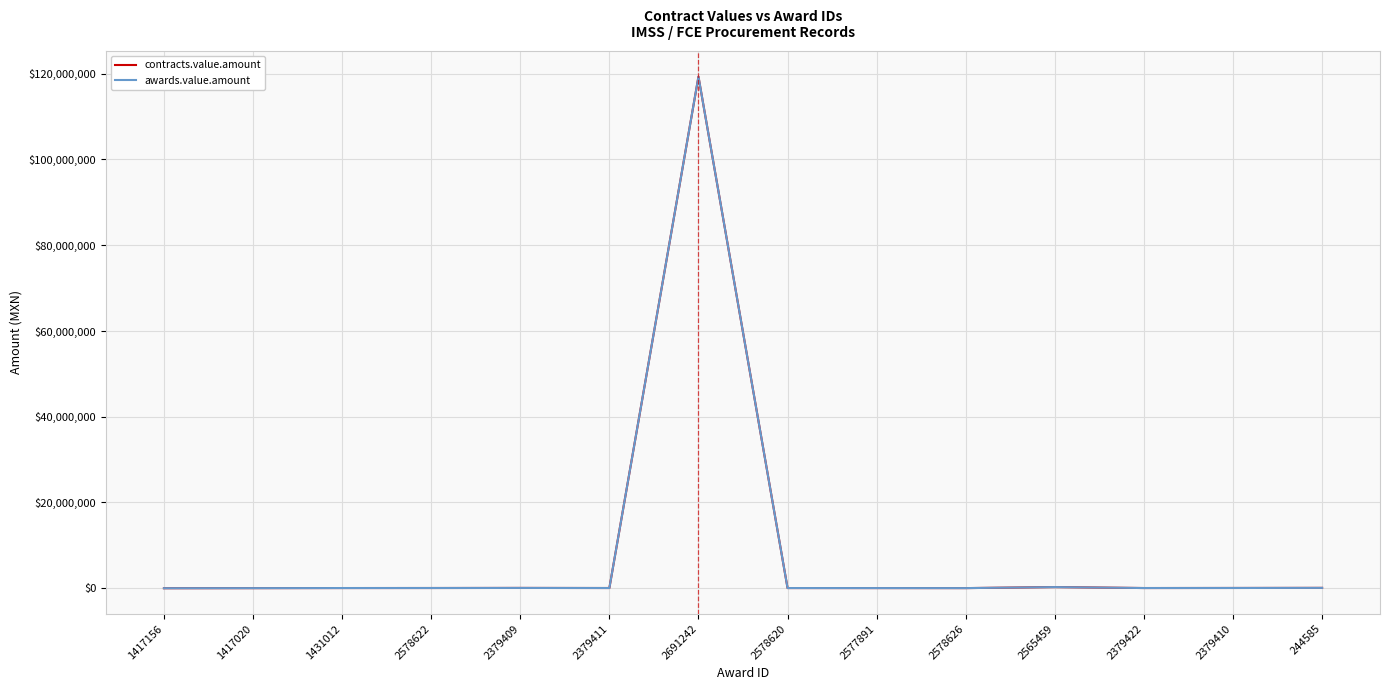

True or false: contracts.value.amount and awards.value.amount cross at least once.

False